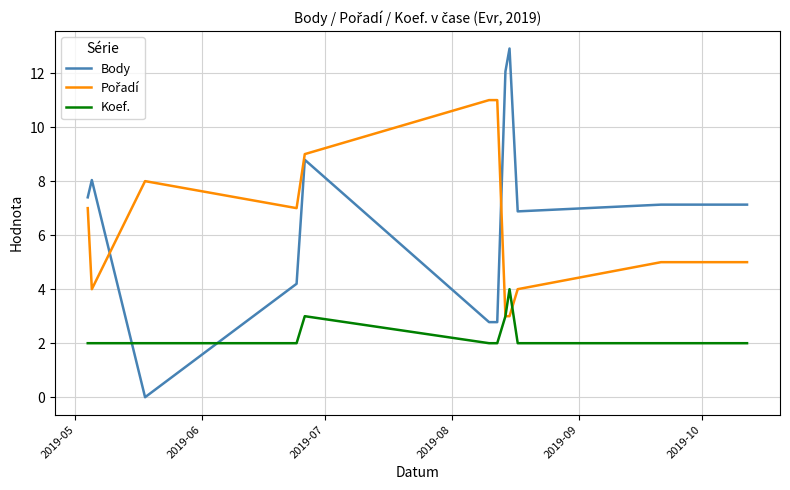

What is the maximum value for Body?

12.9